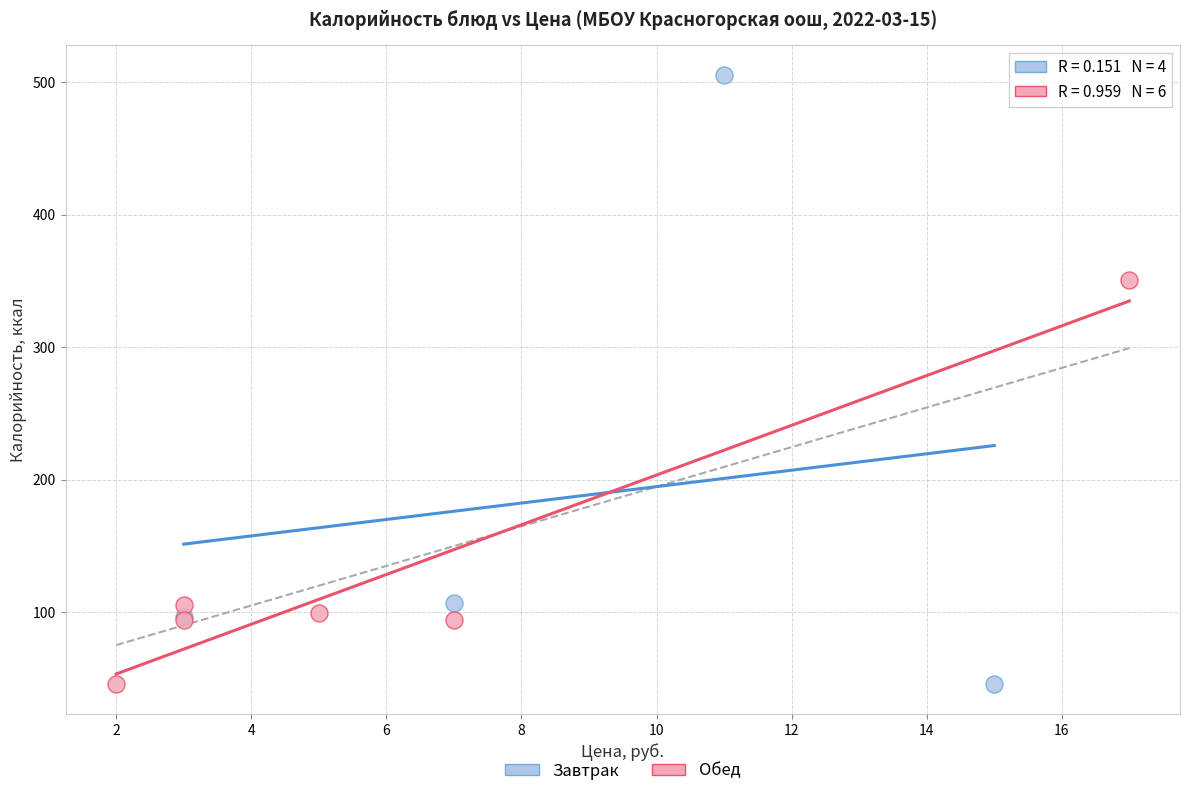

Which series reaches the maximum Y coordinate?

Завтрак